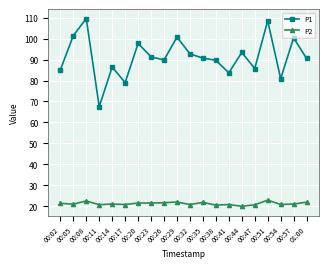

True or false: P1 has more than 2 points higher than both neighbors.

True